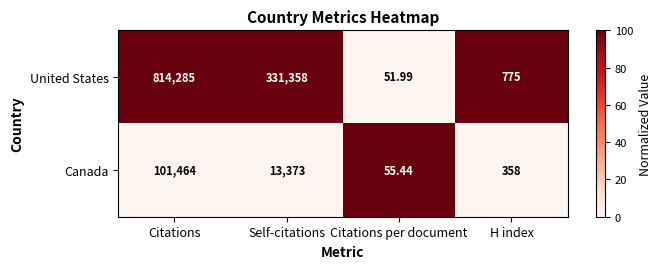

Is the value of Canada at H index greater than the value of United States at Citations?

No